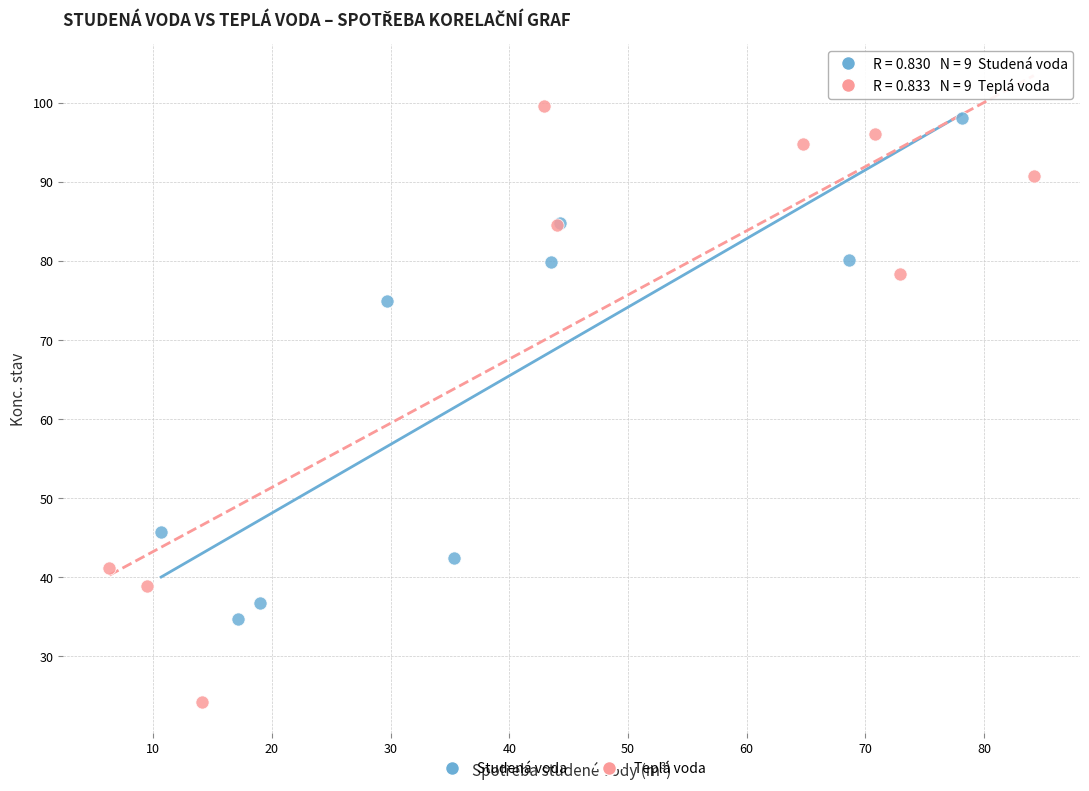

What are all the series names shown in the legend?

Studená voda, Teplá voda